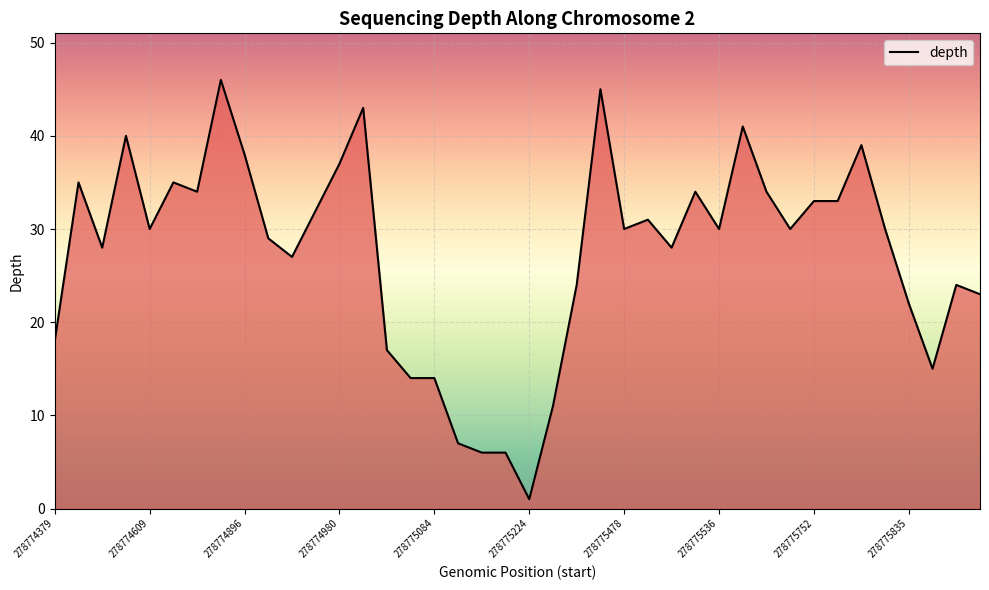

What is the average value?

27